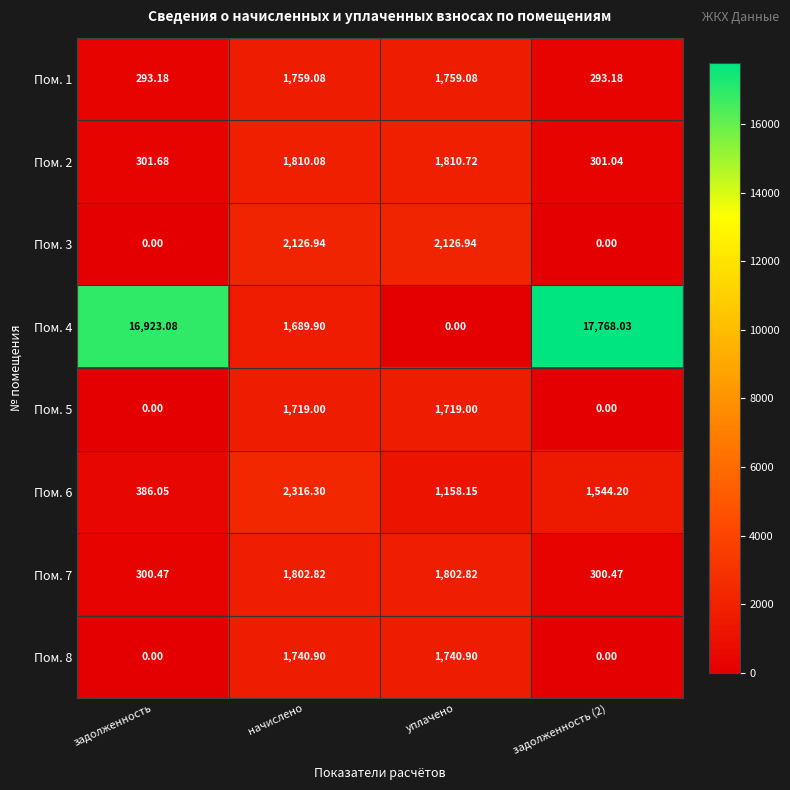

Which category has the lowest value in the Пом. 6 series?

задолженность